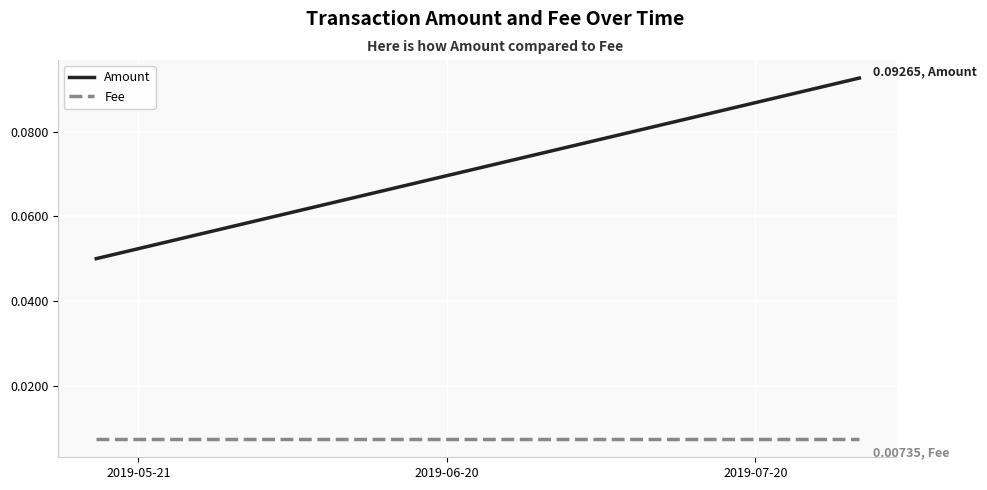

True or false: Fee has a value of 0.0 at 2019-07-20.

False